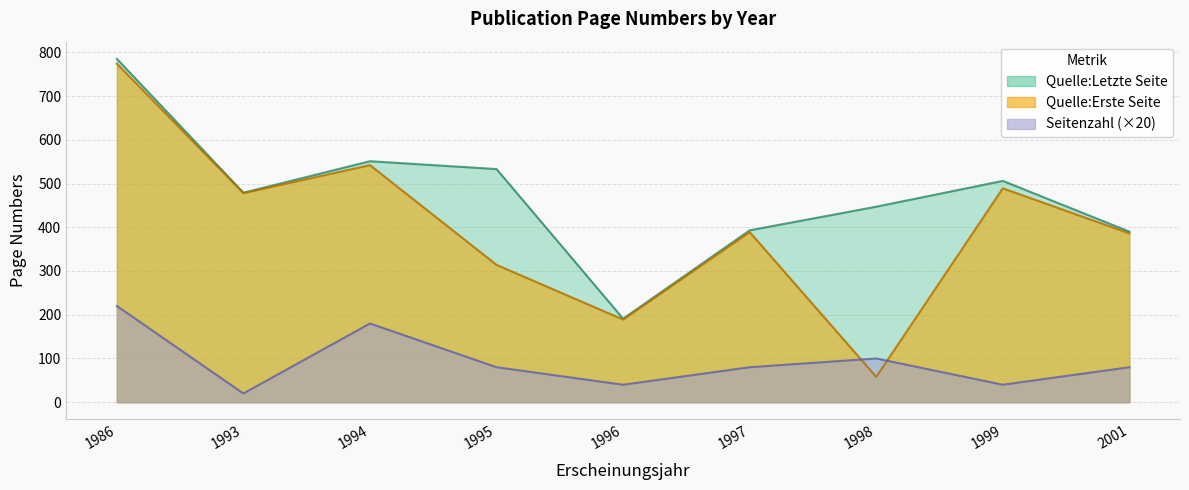

What is the total value across all series at 1986?

1779